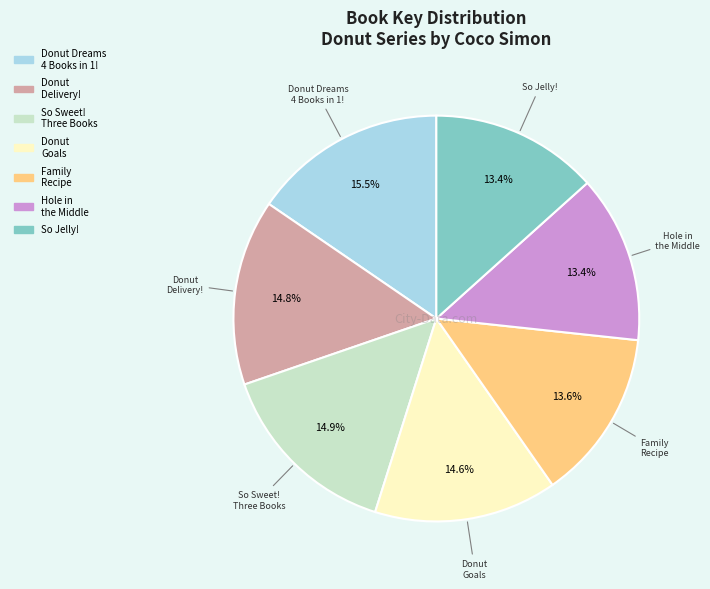

Is there any slice that represents more than half of the pie?

No